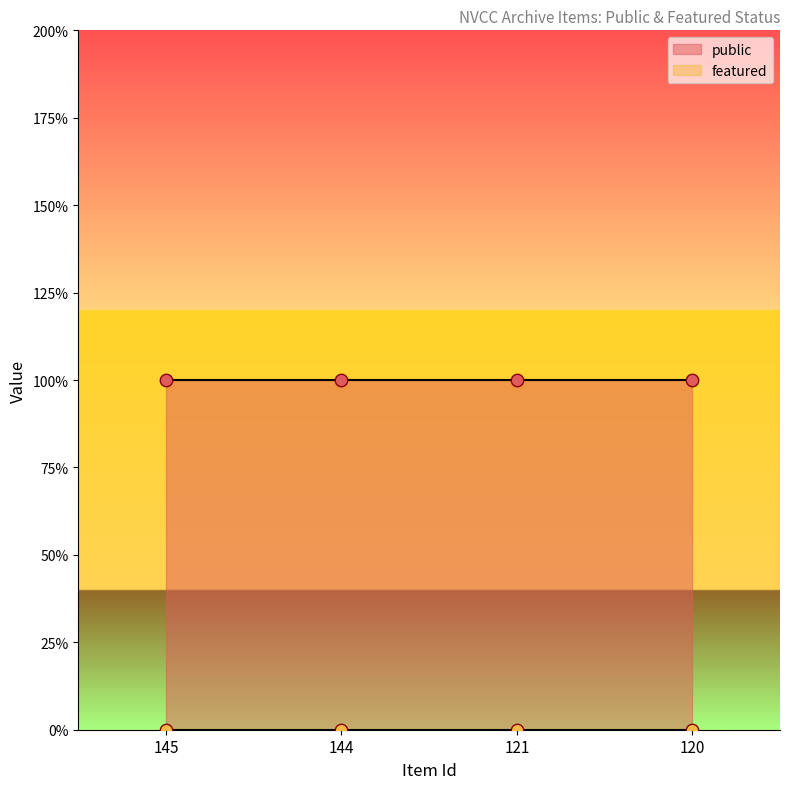

Which series has the largest total across all categories?

public